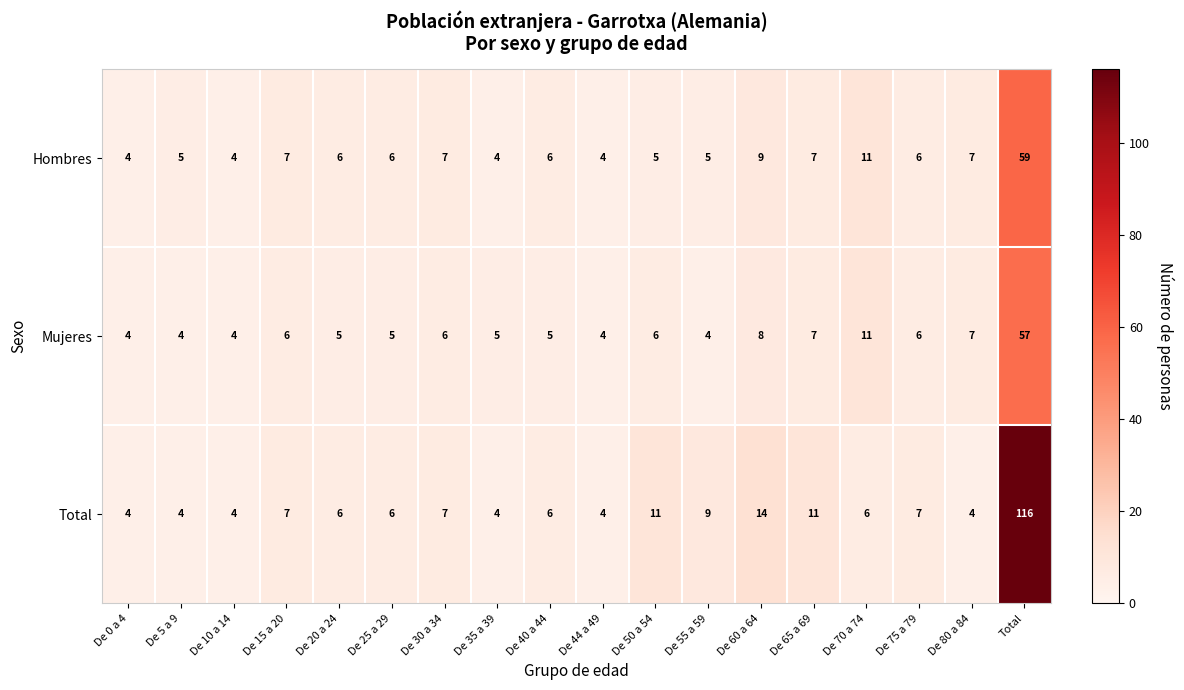

How many data points in Total are less than 6?

6